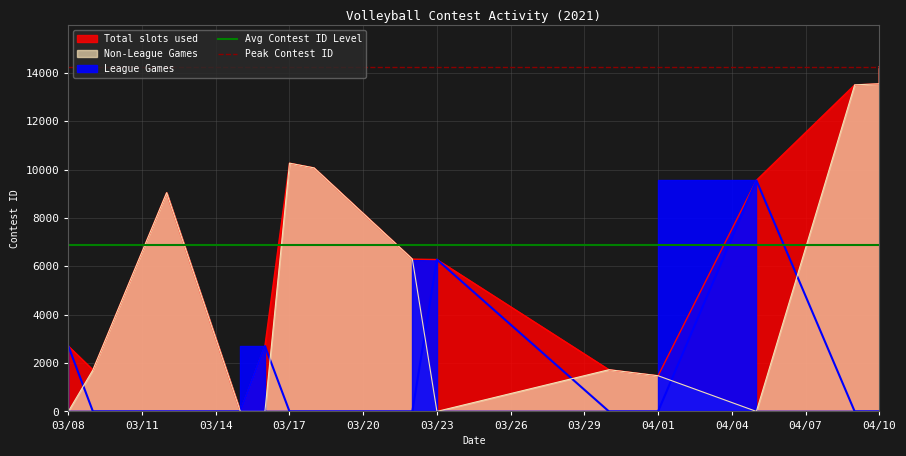

Read the Peak Contest ID value at 03/08.

14256.0